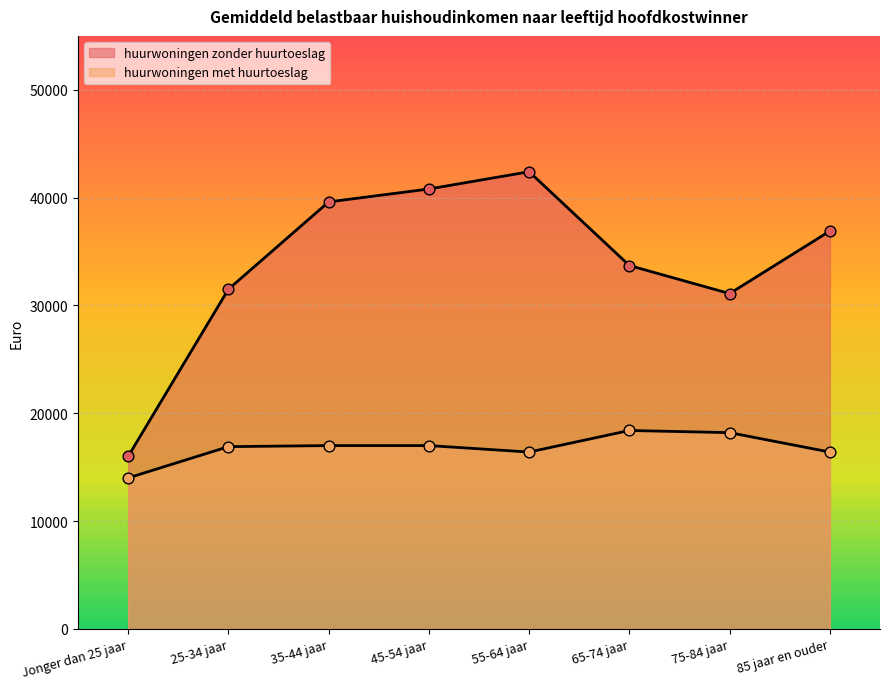

What are all the series names shown in the legend?

huurwoningen zonder huurtoeslag, huurwoningen met huurtoeslag